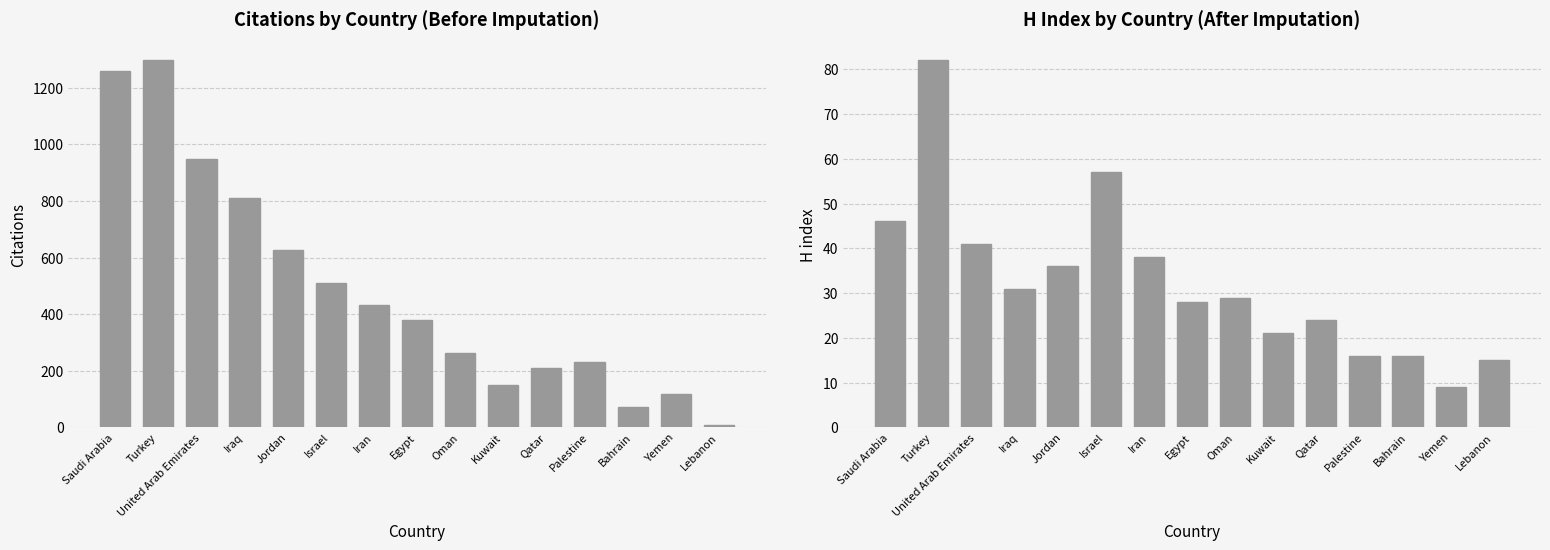

At which category is the sum across all series the highest?

Turkey